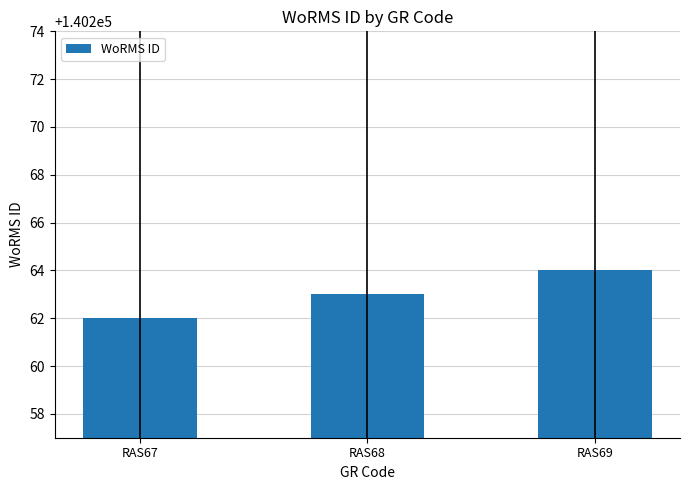

What is the smallest value displayed?

140262